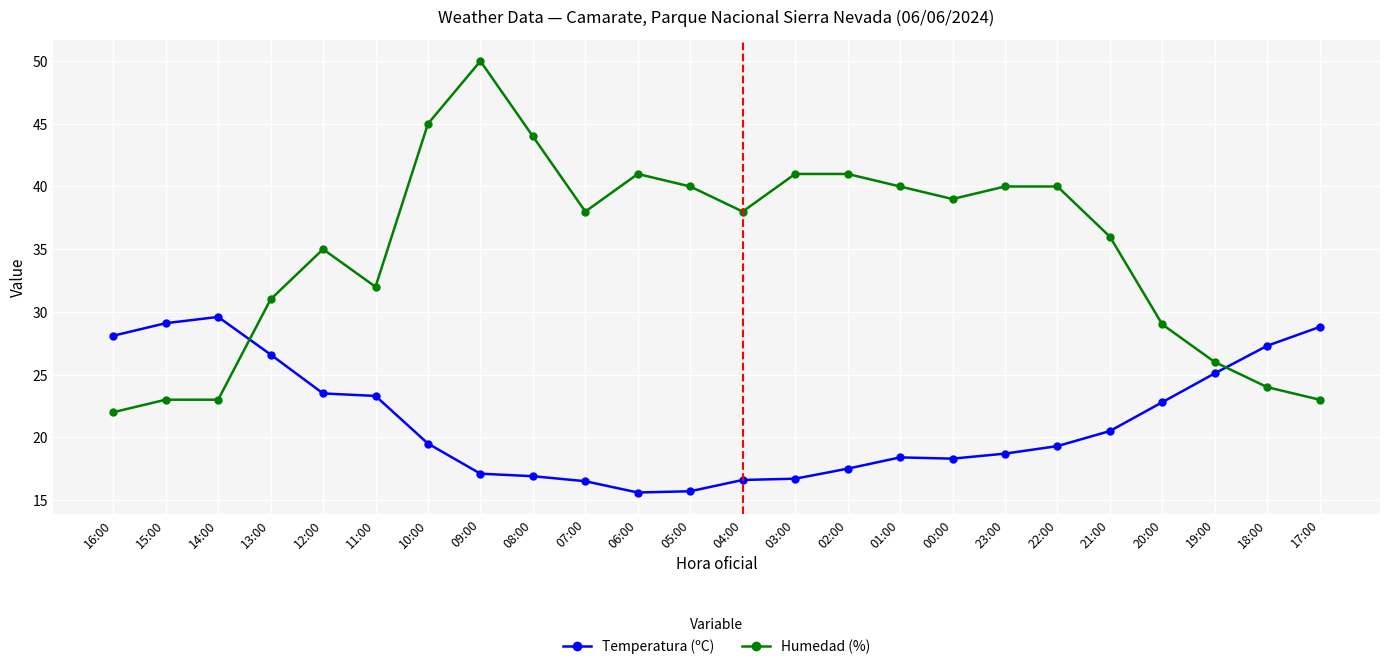

How many lines are shown in the chart?

2